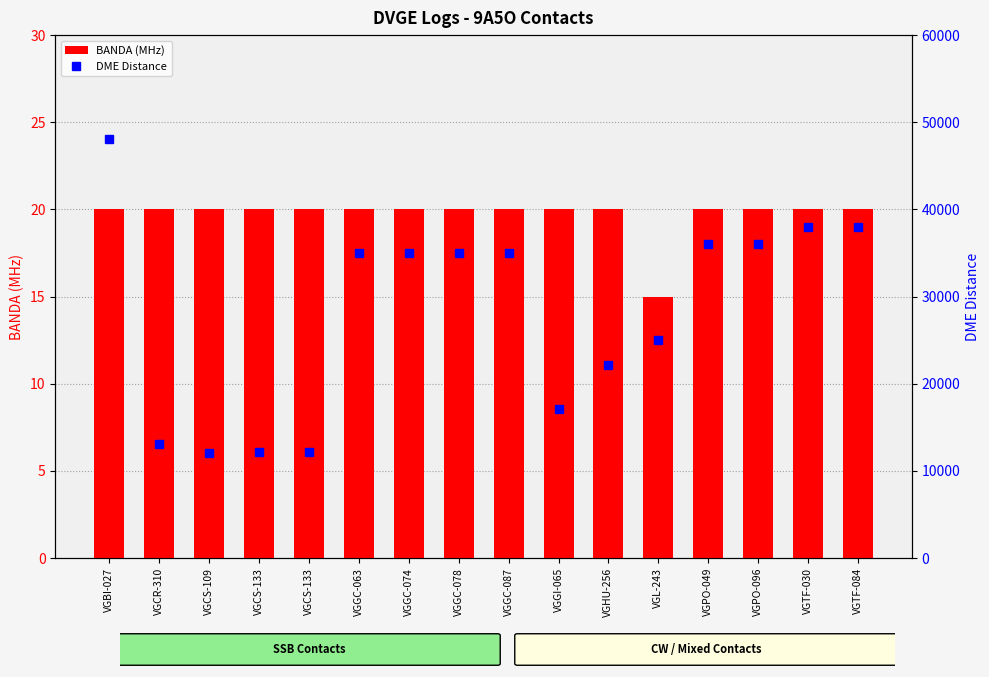

Rank the categories by BANDA (MHz) value from highest to lowest.

VGBI-027, VGCR-310, VGCS-109, VGCS-133, VGCS-133, VGGC-063, VGGC-074, VGGC-078, VGGC-087, VGGI-065, VGHU-256, VGPO-049, VGPO-096, VGTF-030, VGTF-084, VGL-243